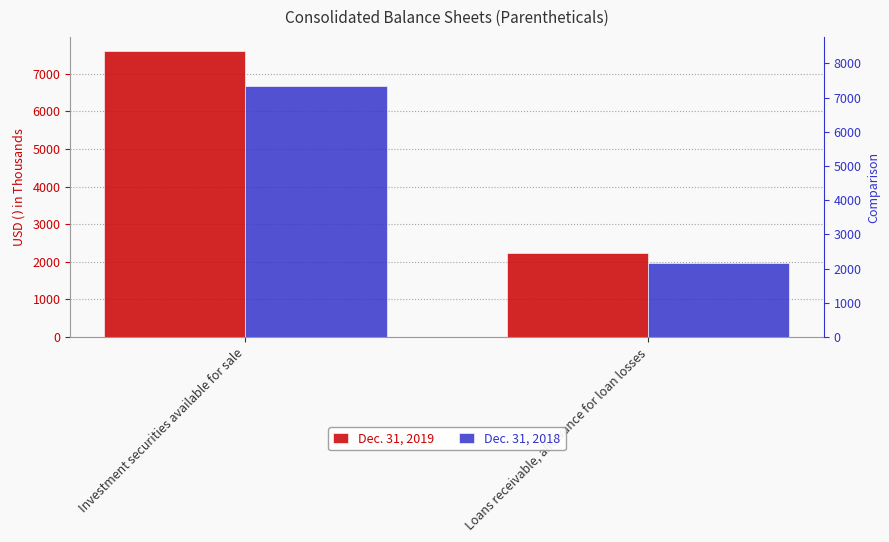

Which series has the largest range (max minus min)?

Dec. 31, 2019